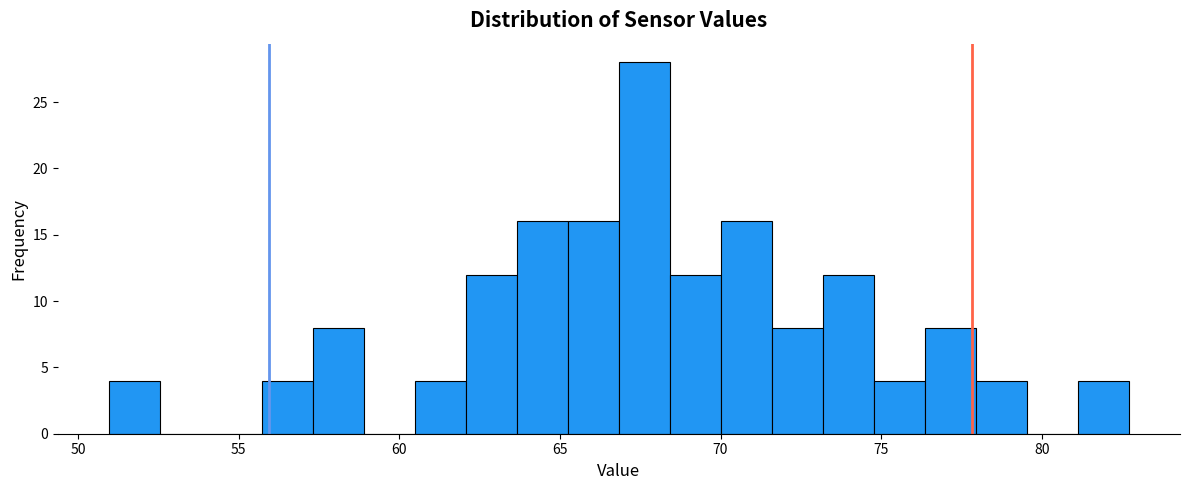

Around what value on the x-axis is the tallest bar? Give the approximate position of its centre, as read against the axis.

67.5